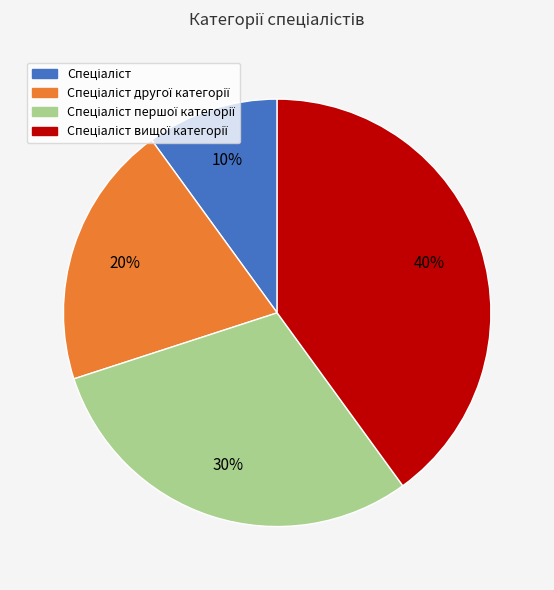

Is there a majority slice in this chart?

No